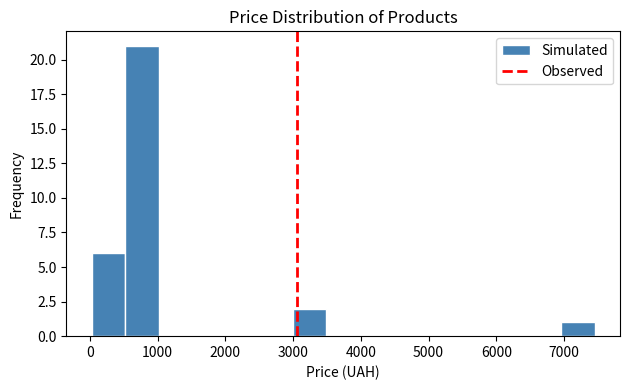

What is the height of the bar covering 7000 to 7500 on the x-axis? Neither the bar edges nor the heights are printed on the chart, so give them approximately, as read against the axes.

1